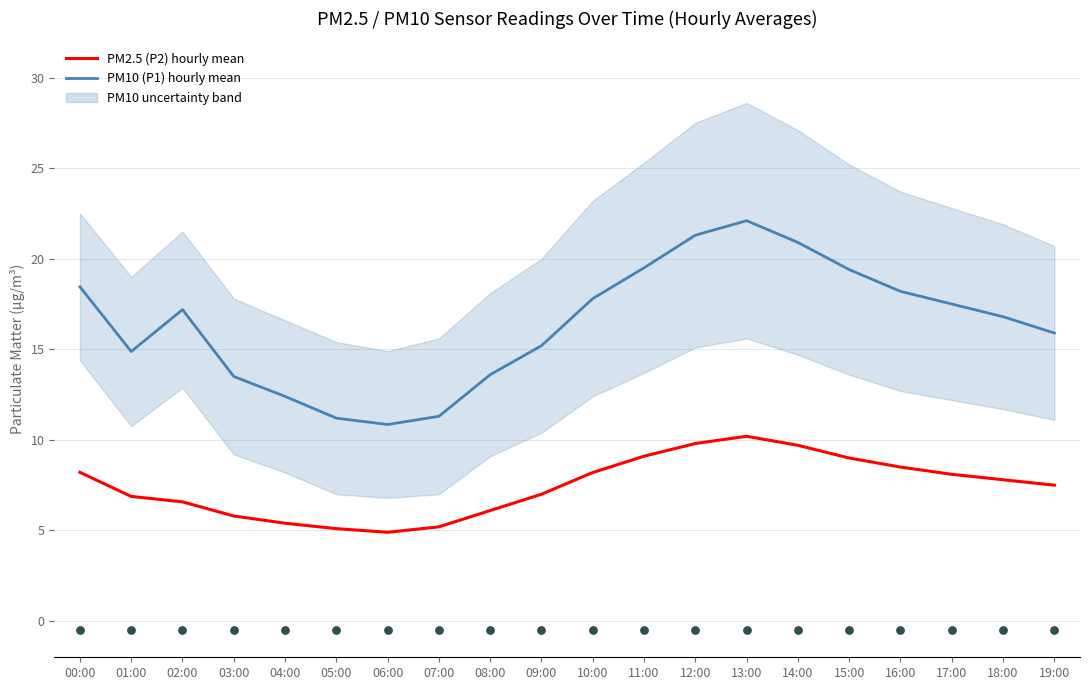

Which series contains the highest Y value?

PM10 (P1) hourly mean